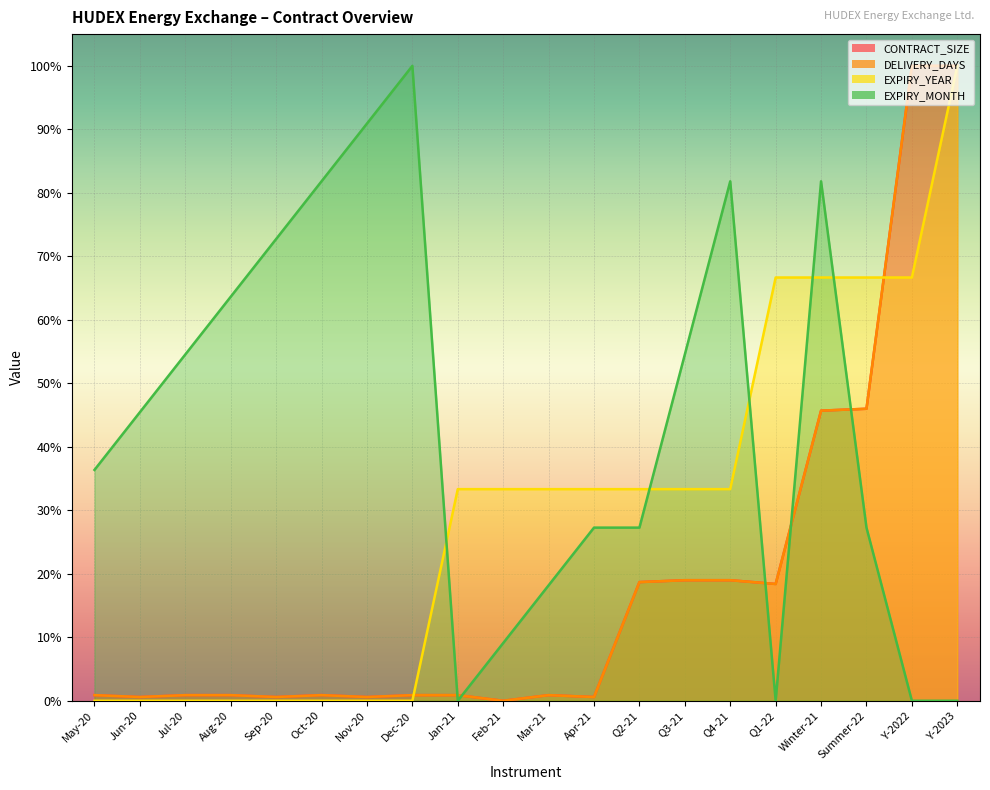

Is it true that CONTRACT_SIZE equals 0.0 at Jun-20?

True